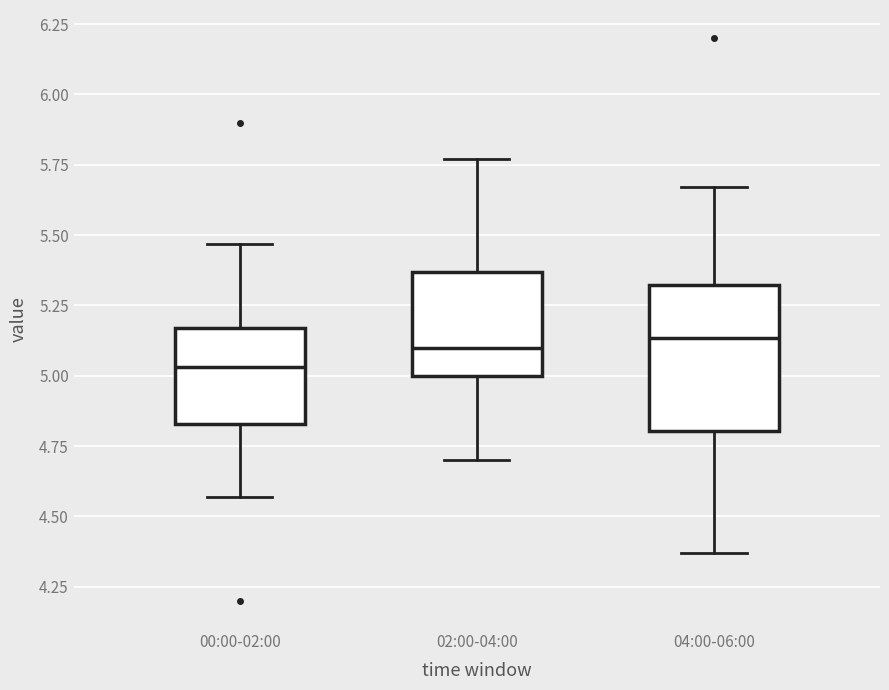

Comparing the boxes themselves (not the whiskers), which one is the tallest?

04:00-06:00